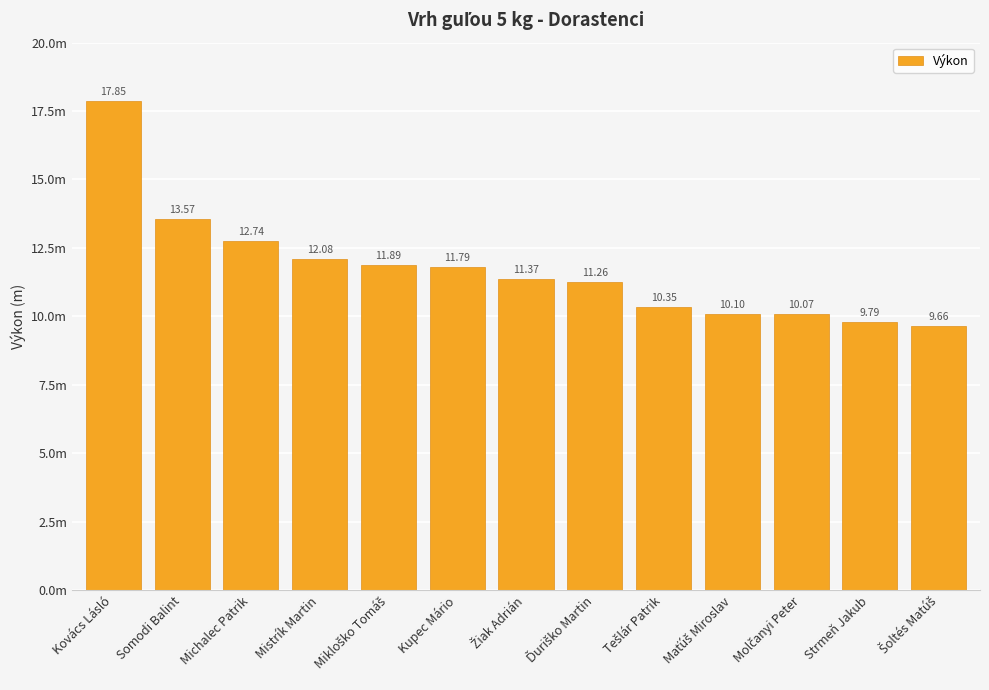

What is the value of the 13th bar from the left?

9.7